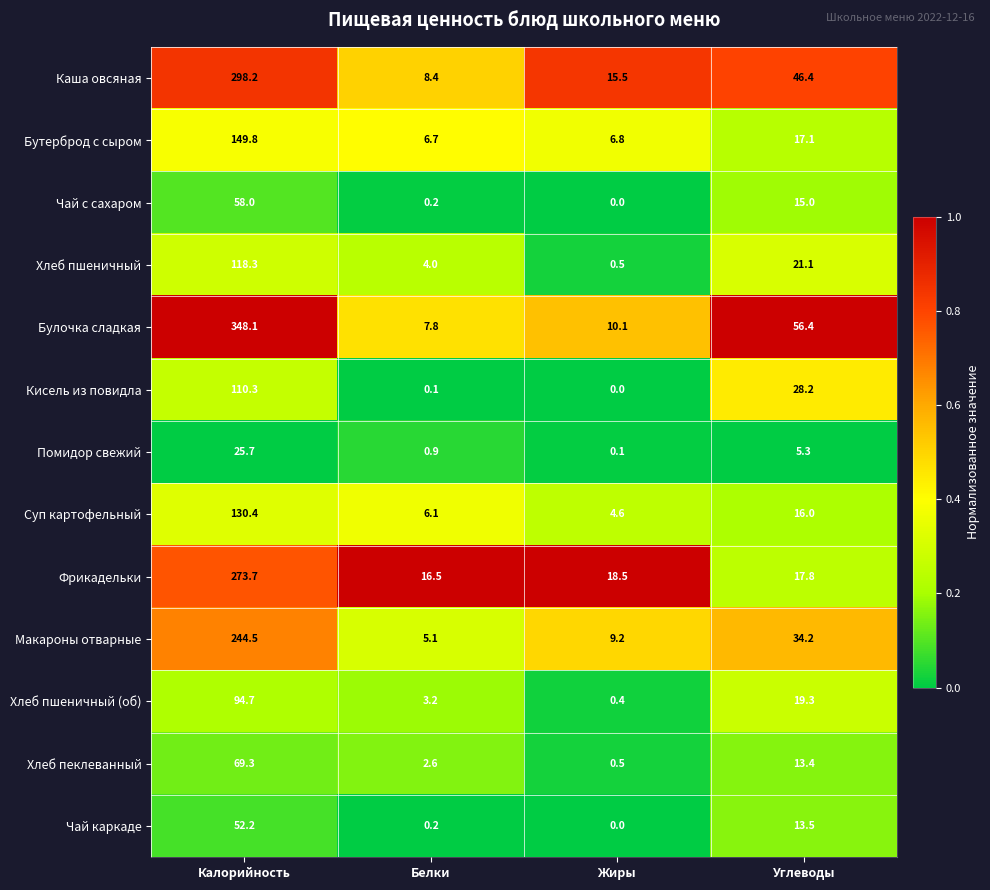

At Калорийность, list the series in order from largest to smallest.

Булочка сладкая, Каша овсяная, Фрикадельки, Макароны отварные, Бутерброд с сыром, Суп картофельный, Хлеб пшеничный, Кисель из повидла, Хлеб пшеничный (об), Хлеб пеклеванный, Чай с сахаром, Чай каркаде, Помидор свежий